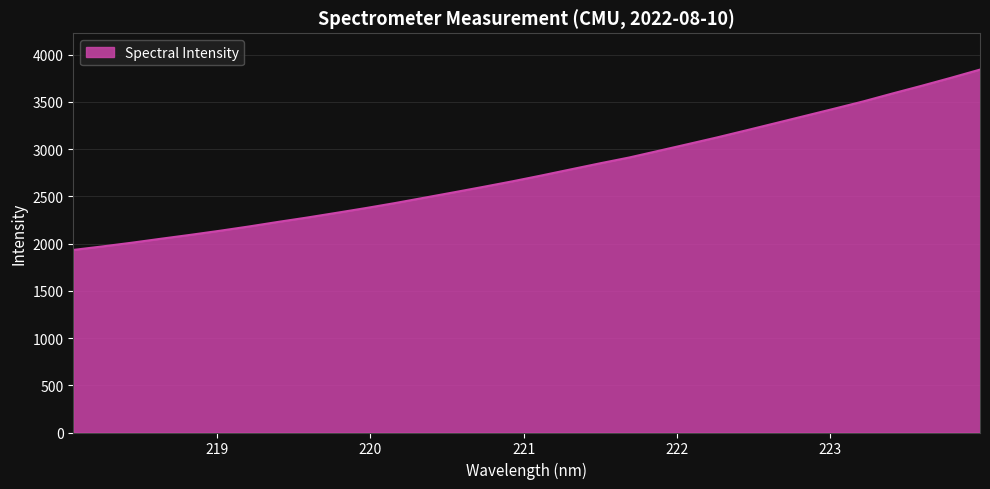

What is the difference between the maximum and minimum values?

1909.7